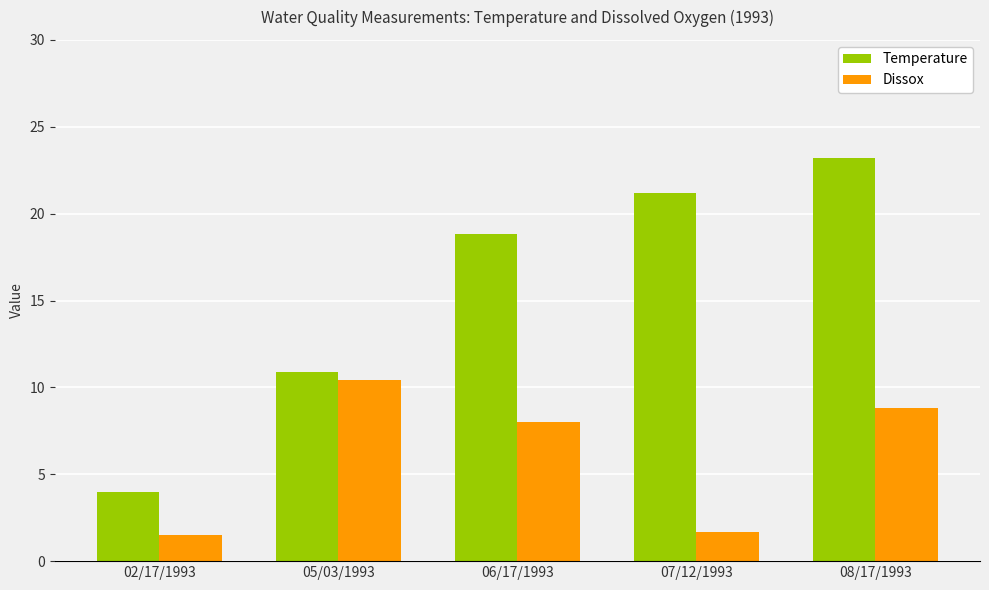

Is the value of Dissox at 08/17/1993 greater than the value of Temperature at 06/17/1993?

No